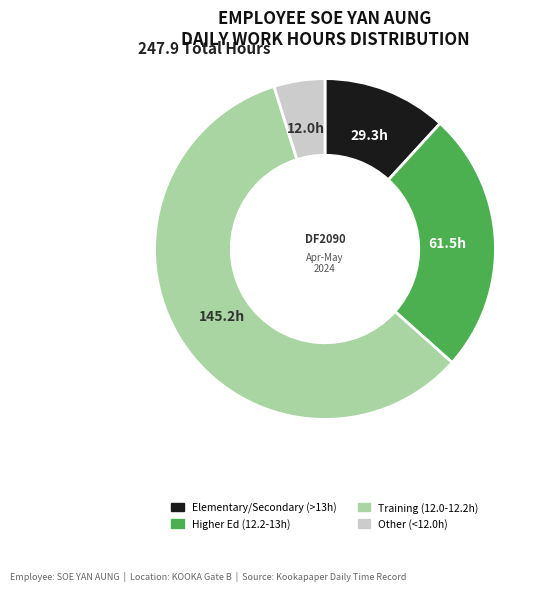

How many slices are in this pie chart?

4